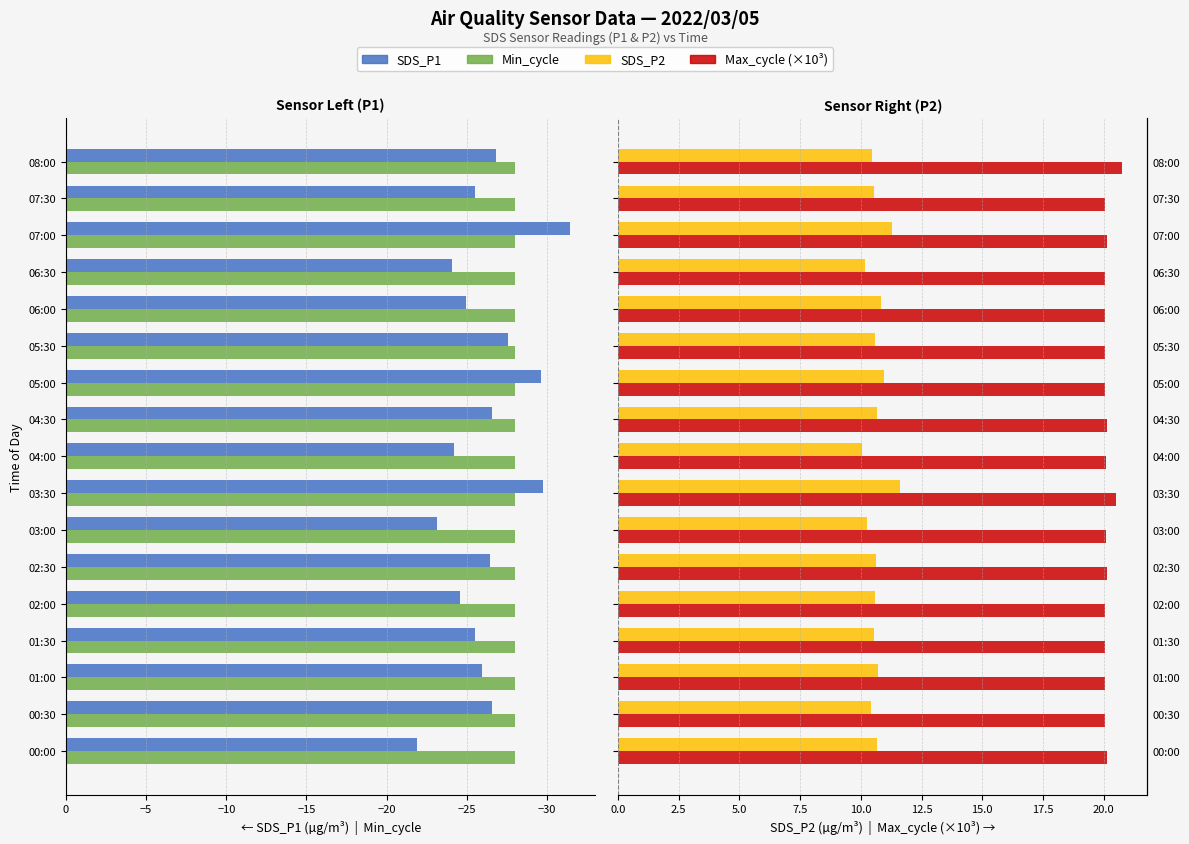

The SDS_P1 series shows -53.0 at 03:30. True or false?

False